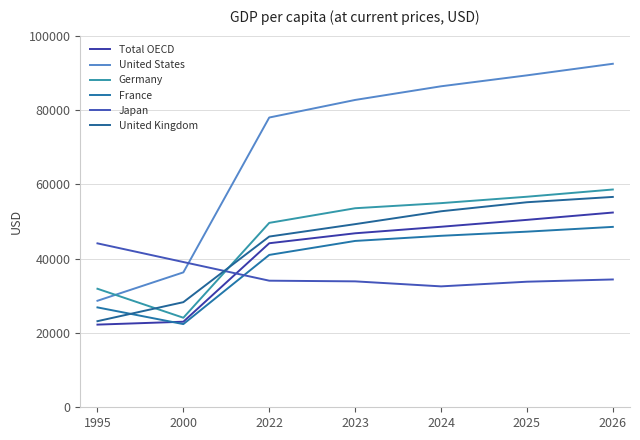

What is the difference between the United Kingdom values at 2023 and 2000?

20995